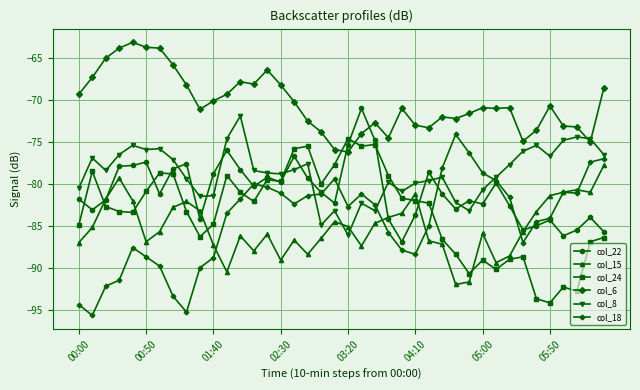

What is the value of the col_24 point at the 31st from the left?

-89.1